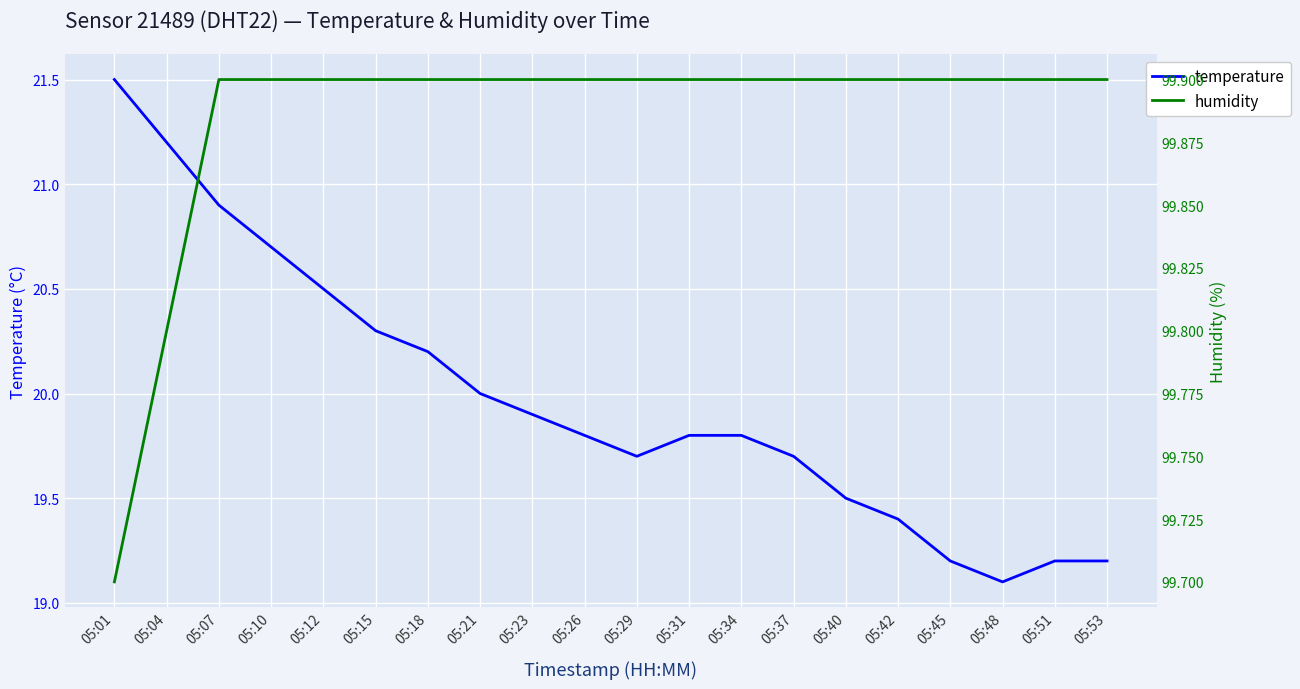

Which has a higher value, 05:10 or 05:45?

05:10